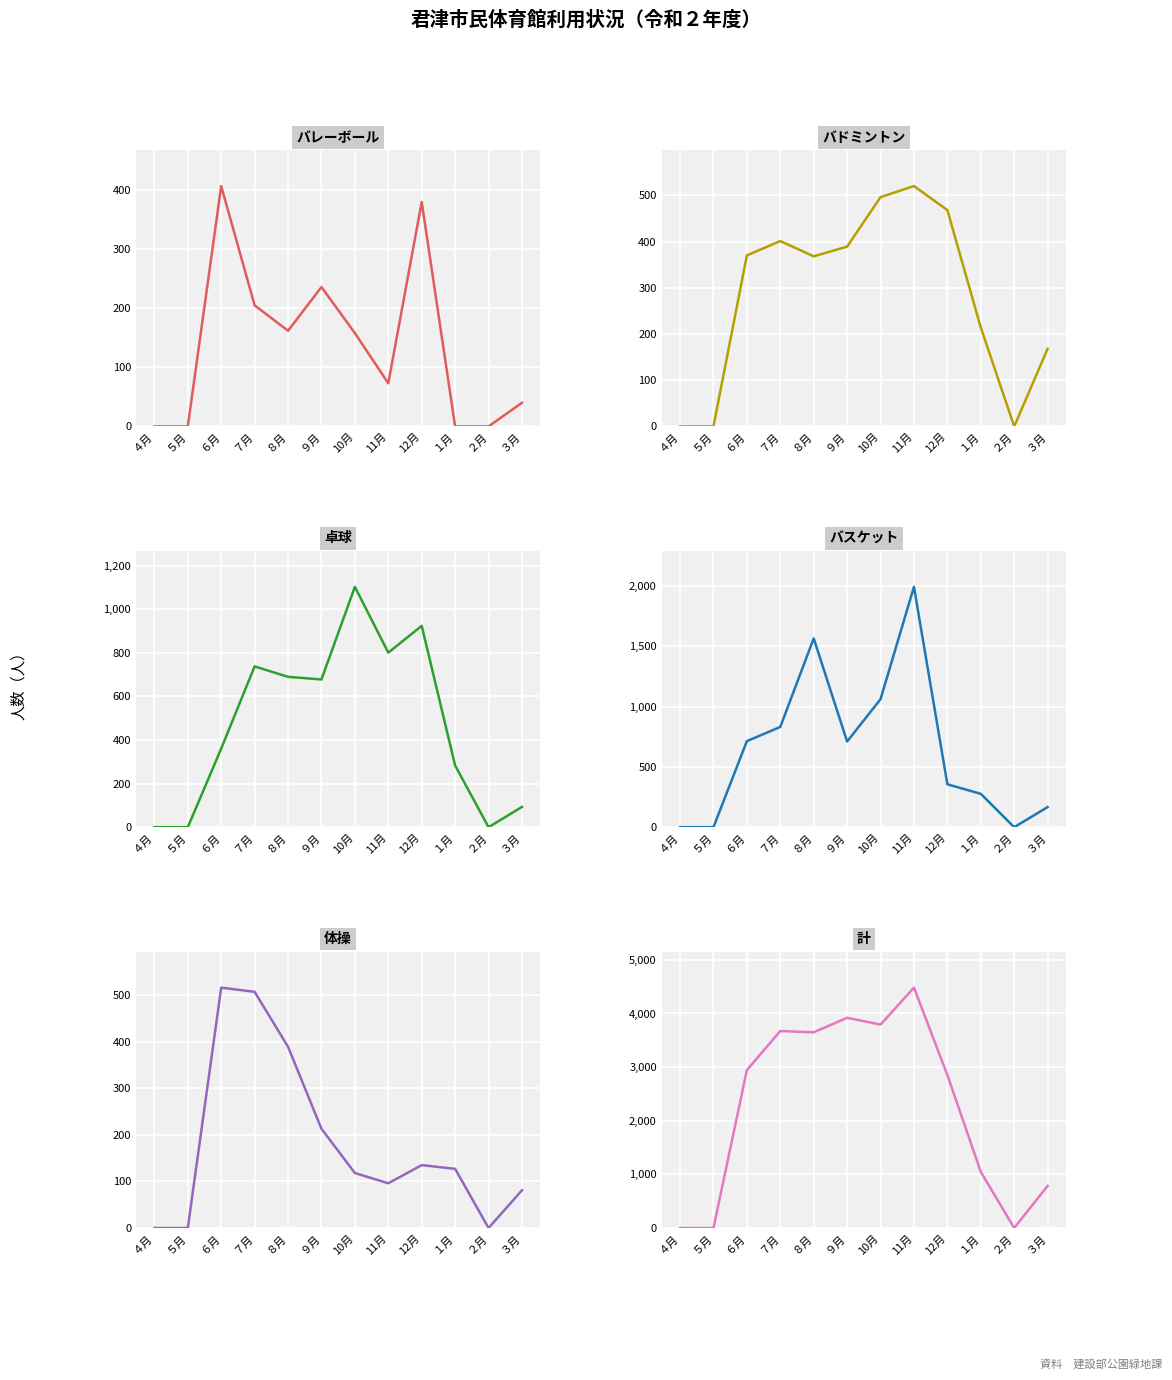

True or false: 計 and バレーボール cross at least once.

False